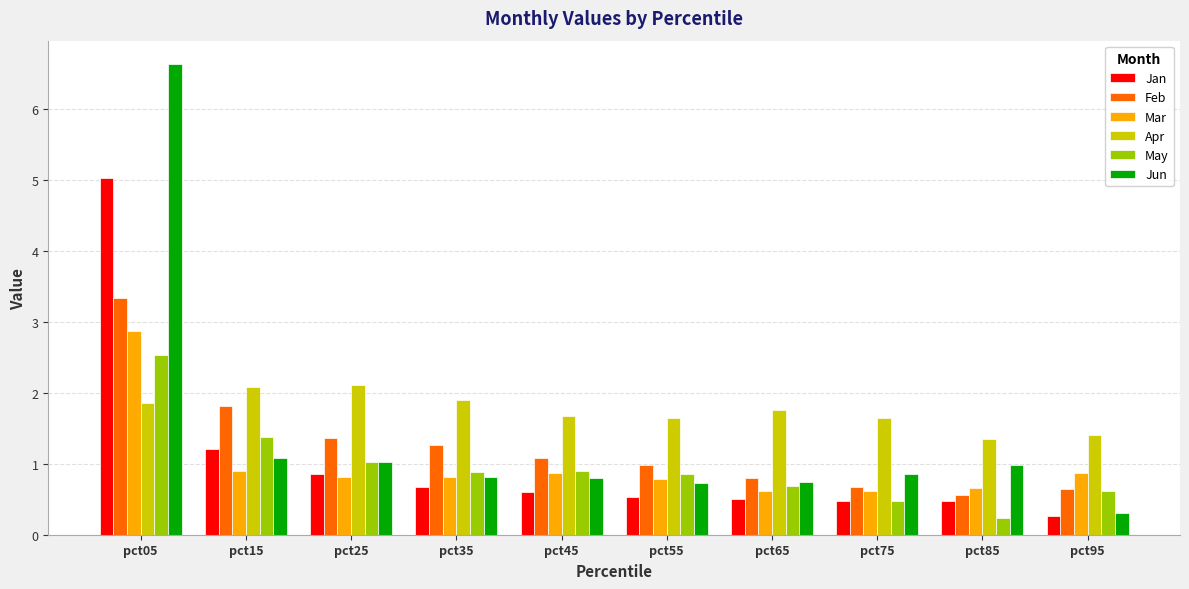

At how many categories does at least one series exceed 4?

1